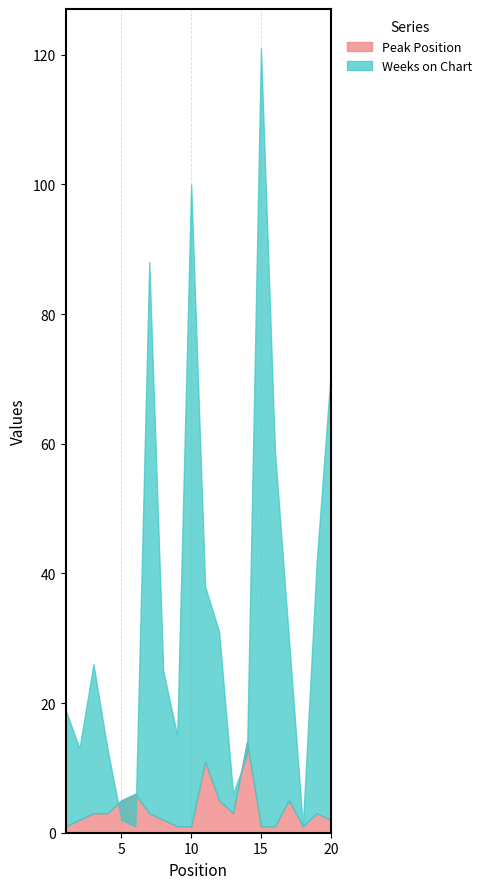

At which label does Weeks on Chart first exceed 26?

7